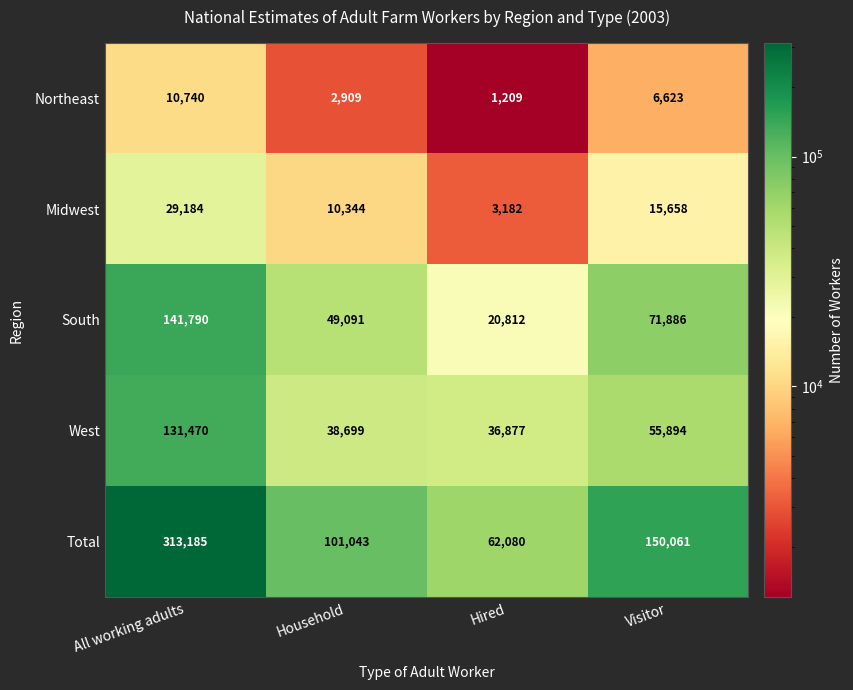

What is the difference between the Midwest values at Hired and Visitor?

12476